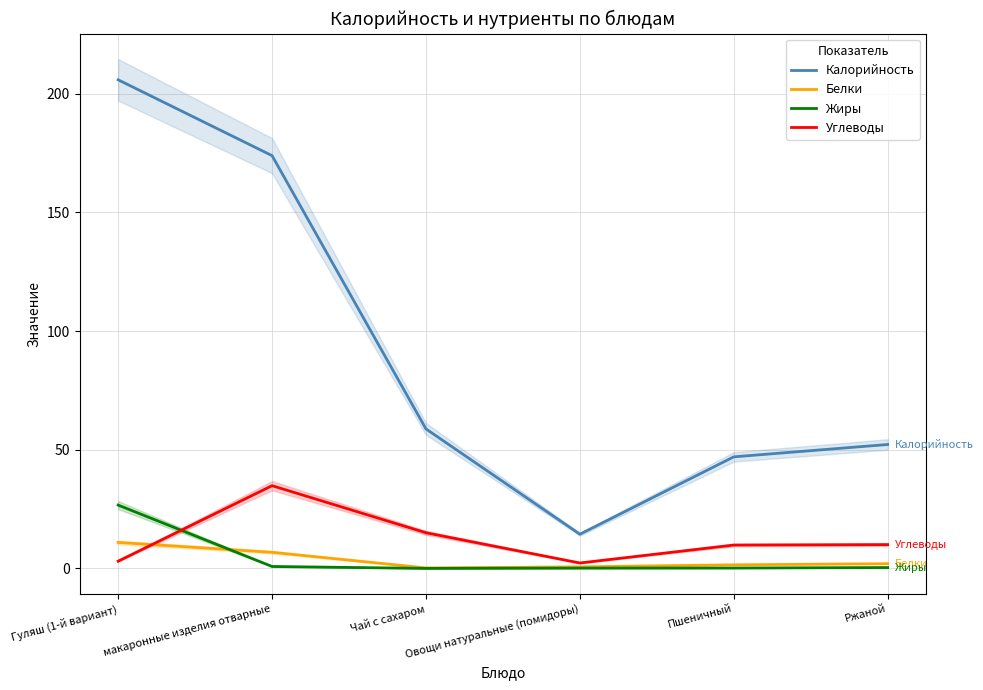

Which series has the widest spread of values?

Калорийность